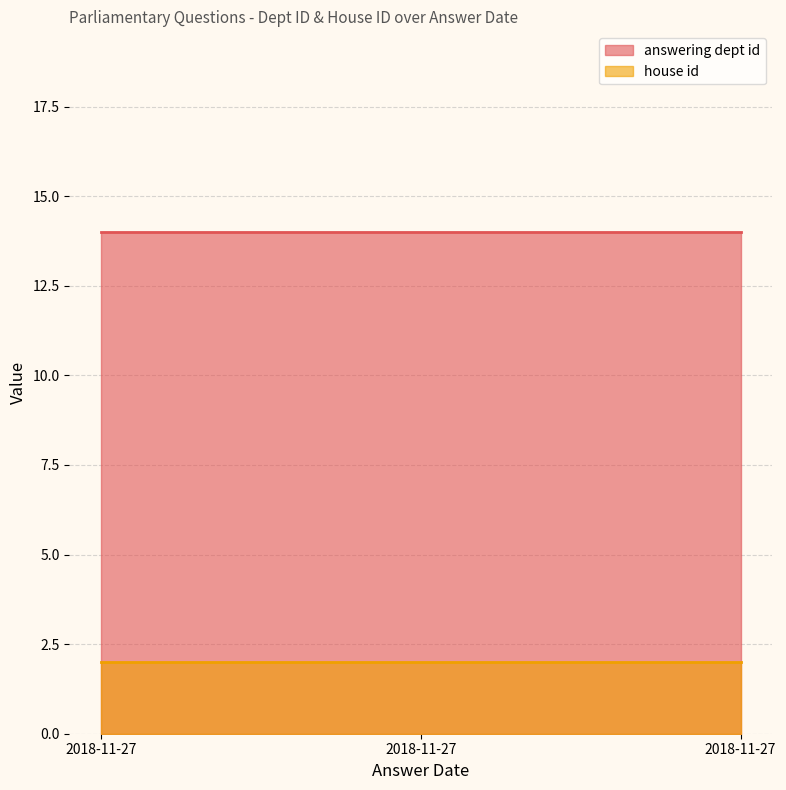

Rank the series by their maximum value, from lowest to highest.

house id, answering dept id